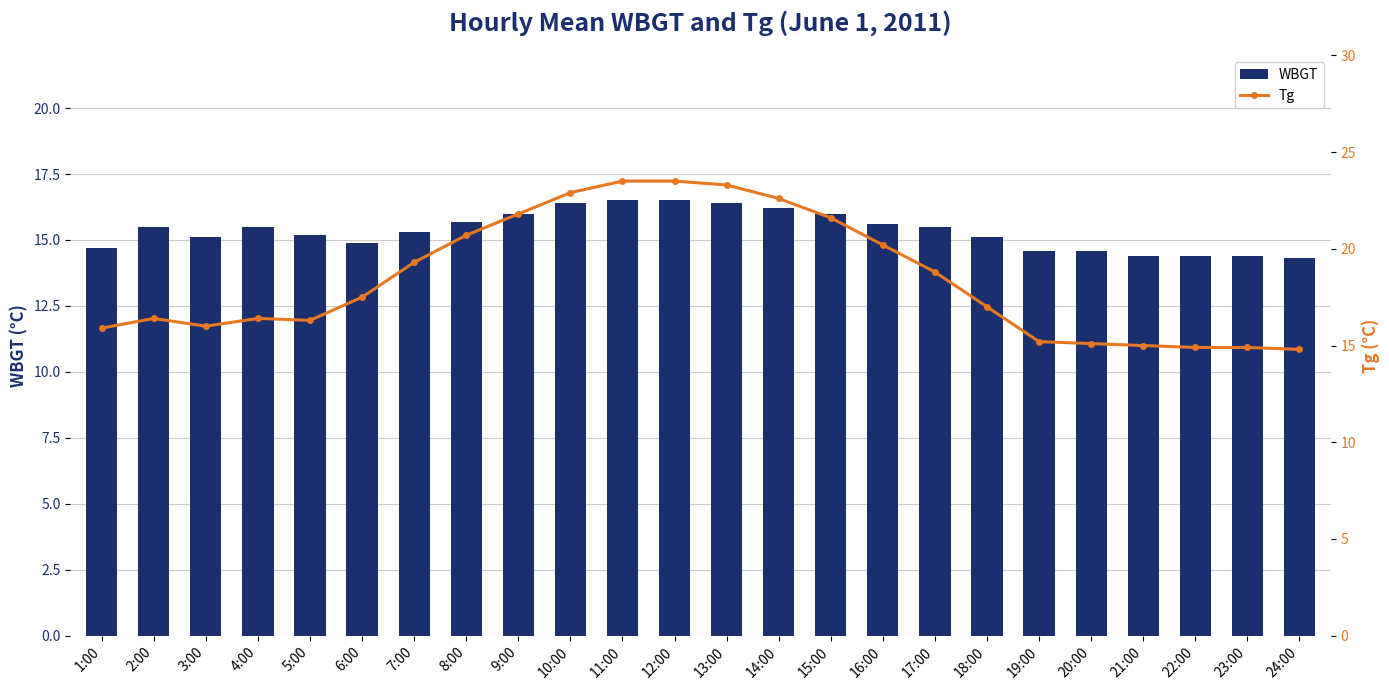

Read the WBGT value at 17:00.

15.5